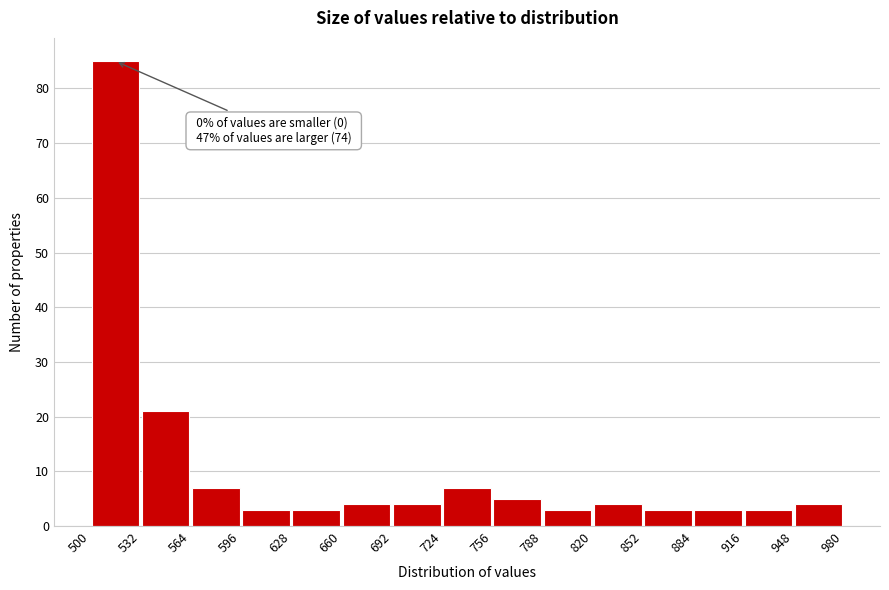

Over which range of the x-axis is the bar tallest?

500 to 532